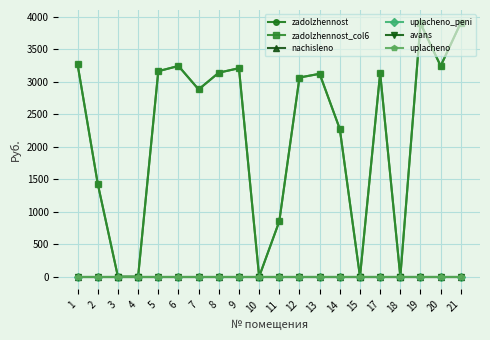

Does the chart have visible grid lines?

Yes